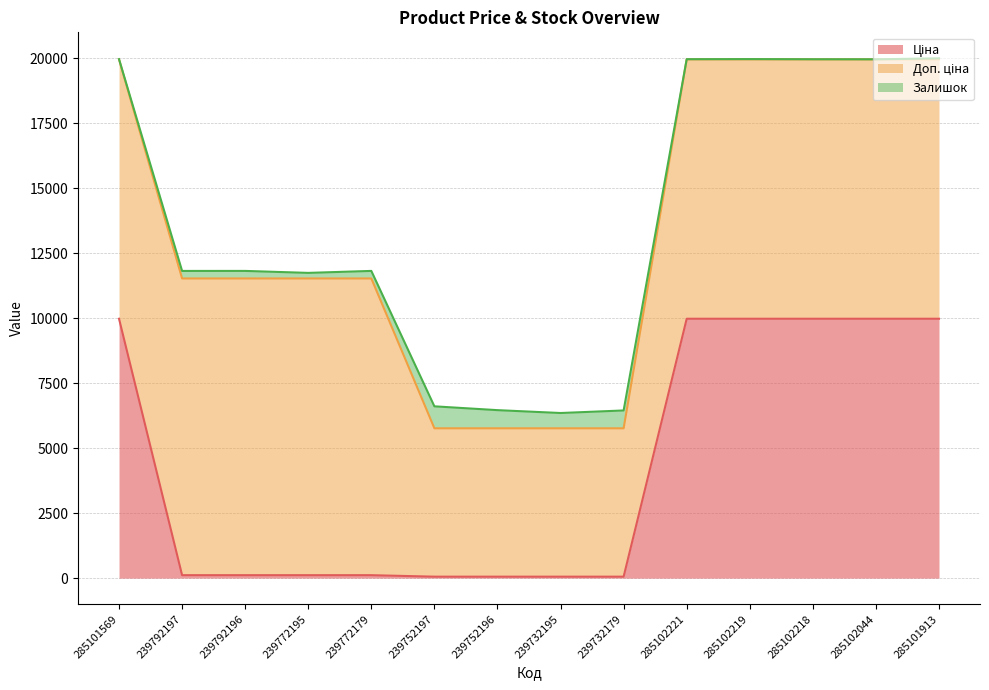

Is the value of Ціна at 285102044 greater than the value of Залишок at 239772195?

Yes